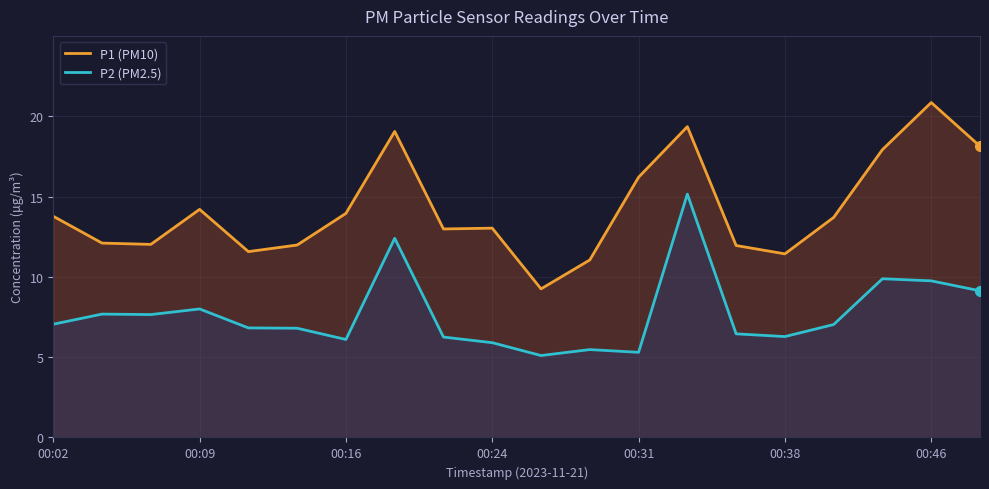

Reading left to right, what are all the values shown in this chart?

P1 (PM10): 13.8	12.1	12.0	14.2	11.6	12.0	13.9	19.1	13.0	13.0	9.2	11.1	16.2	19.4	11.9	11.4	13.7	17.9	20.9	18.1
P2 (PM2.5): 7.0	7.7	7.7	8.0	6.8	6.8	6.1	12.4	6.2	5.9	5.1	5.5	5.3	15.2	6.5	6.3	7.0	9.9	9.8	9.1